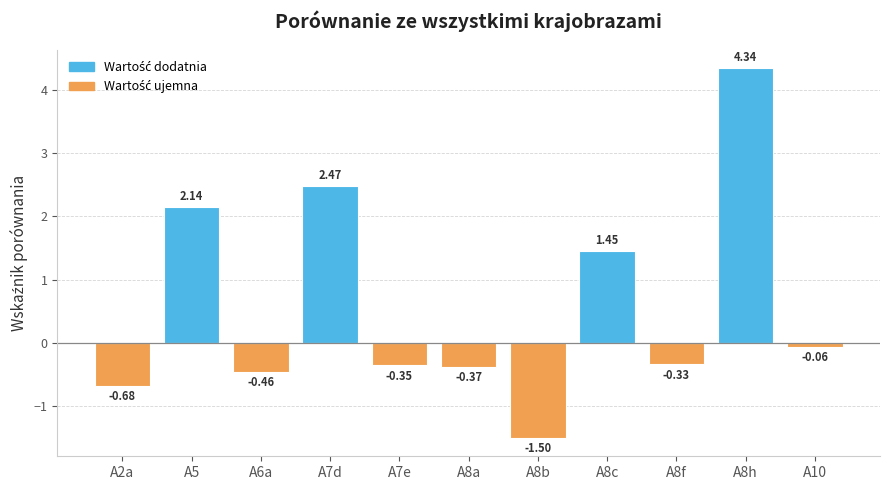

List the labels in order of value, smallest first.

A8b, A2a, A6a, A8a, A7e, A8f, A10, A8c, A5, A7d, A8h